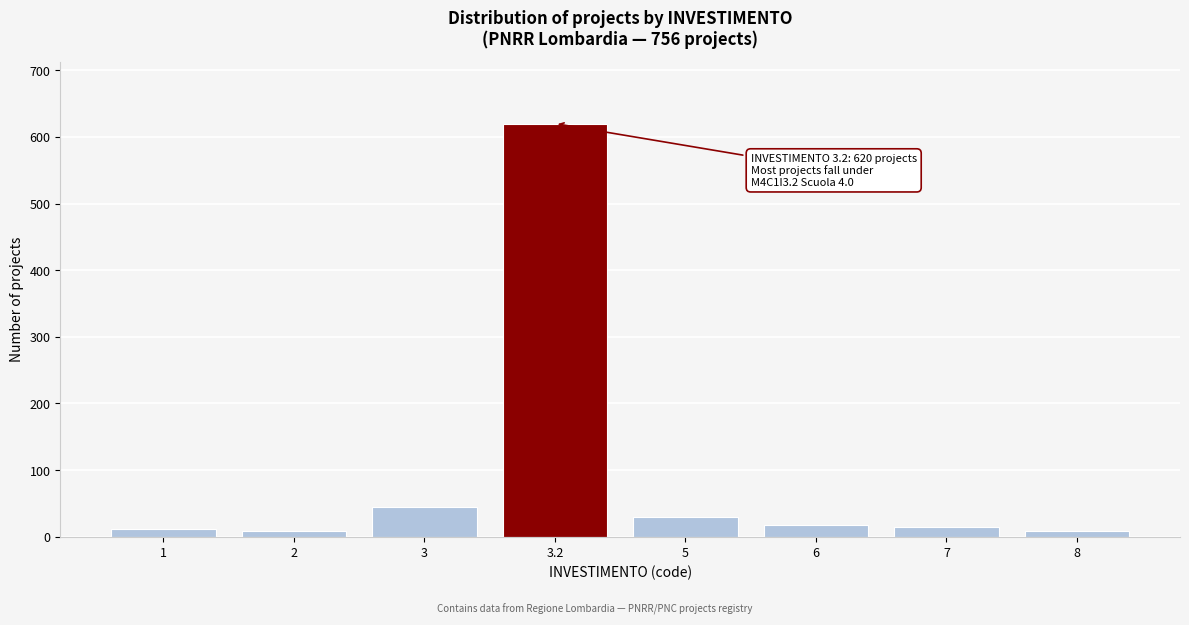

What is the maximum value shown in the chart?

620